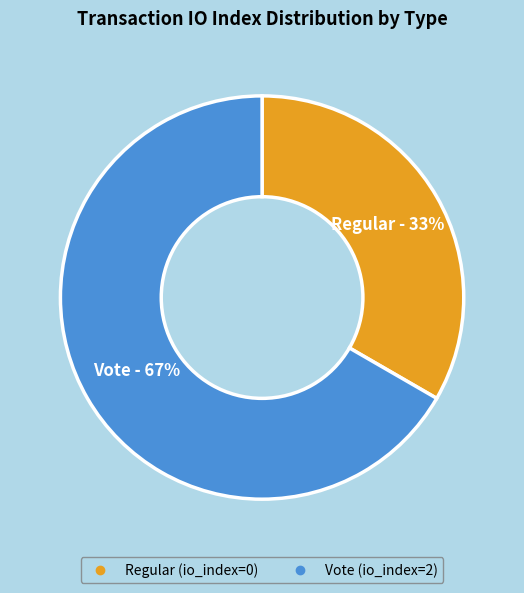

Which has a higher value, Regular or Vote?

Vote